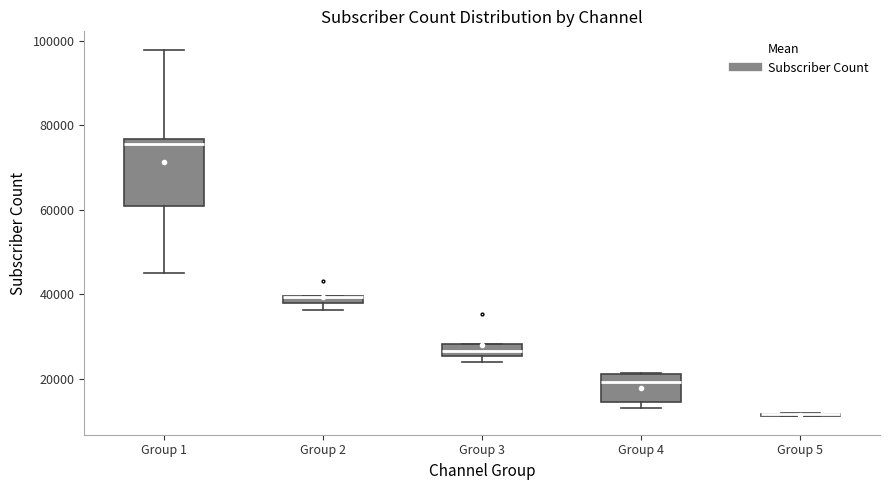

Comparing the boxes themselves (not the whiskers), which one is the tallest?

Group 1